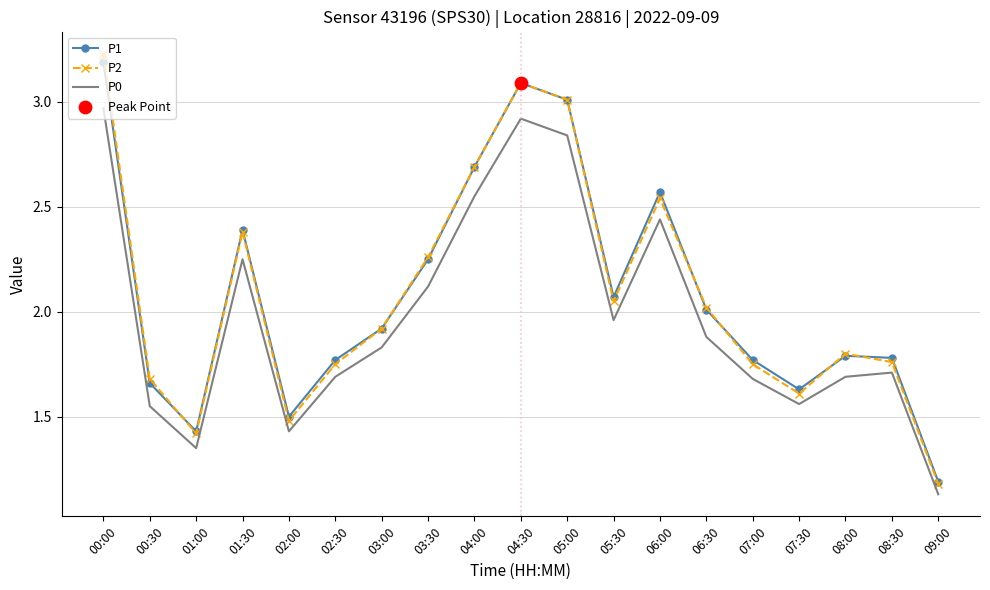

Which label corresponds to the largest value in the chart?

00:00